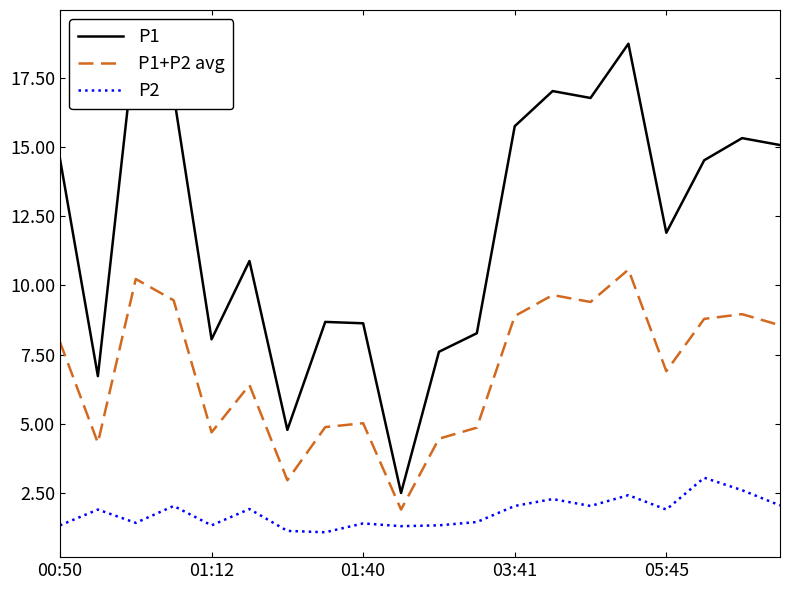

How many lines are shown in the chart?

3